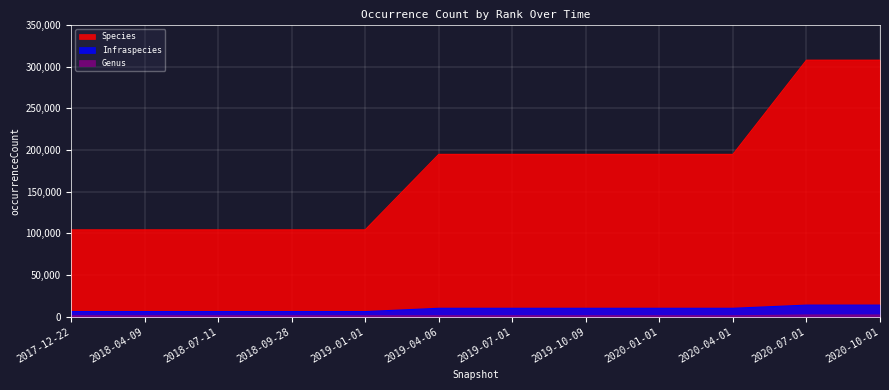

Reading left to right, extract all data points from this chart.

Species: 2017-12-22=104193	2018-04-09=104193	2018-07-11=104193	2018-09-28=104193	2019-01-01=104193	2019-04-06=194733	2019-07-01=194733	2019-10-09=194733	2020-01-01=194733	2020-04-01=194733	2020-07-01=307726	2020-10-01=307726
Infraspecies: 2017-12-22=6106	2018-04-09=6106	2018-07-11=6106	2018-09-28=6106	2019-01-01=6106	2019-04-06=10075	2019-07-01=10075	2019-10-09=10075	2020-01-01=10075	2020-04-01=10075	2020-07-01=13889	2020-10-01=13889
Genus: 2017-12-22=1072	2018-04-09=1072	2018-07-11=1072	2018-09-28=1072	2019-01-01=1072	2019-04-06=1072	2019-07-01=1072	2019-10-09=1072	2020-01-01=1072	2020-04-01=1072	2020-07-01=1983	2020-10-01=1983